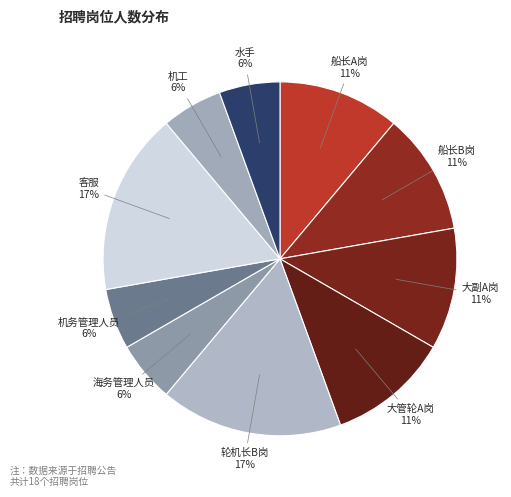

What percentage is the 海务管理人员 slice, to the nearest percent?

6%